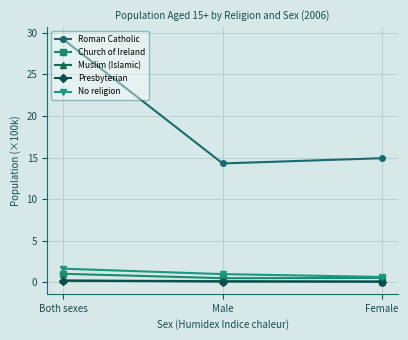

Between Both sexes and Female, which series saw the biggest shift?

Roman Catholic